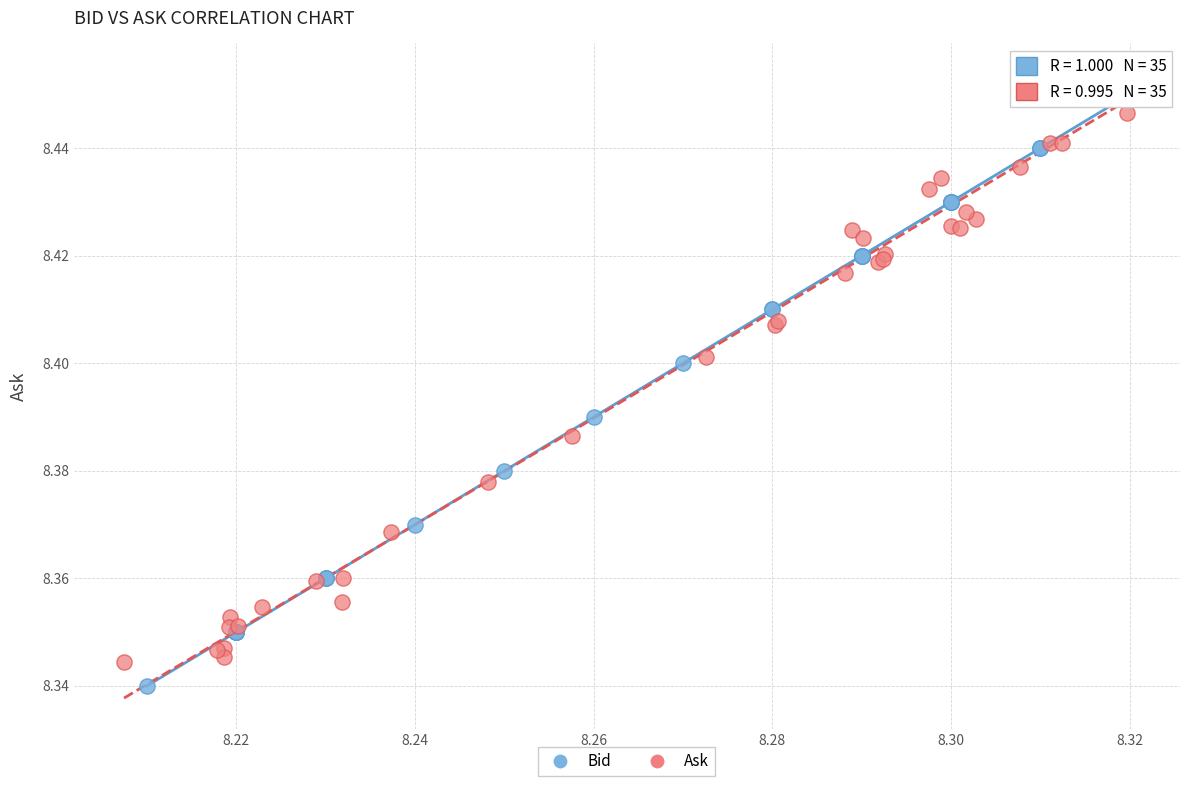

Which series reaches the minimum Y coordinate?

Bid